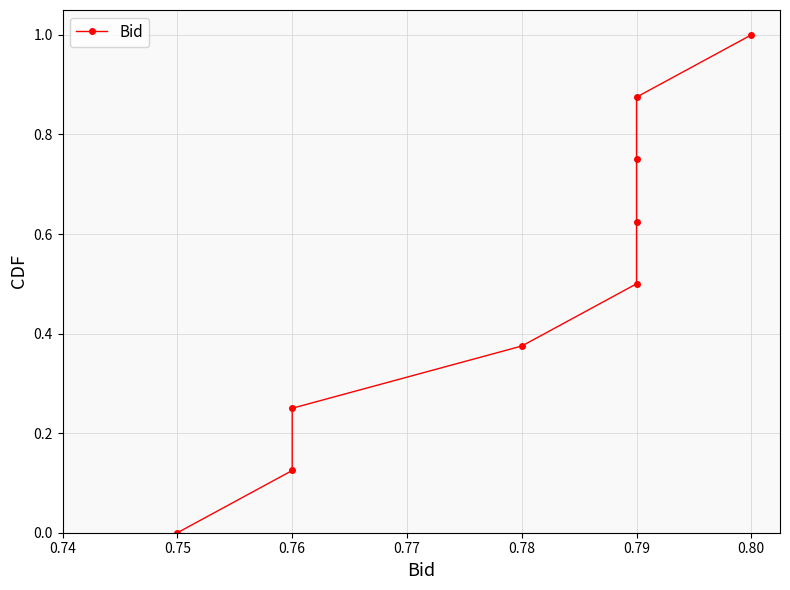

What value does the data have at 0.79?

0.6